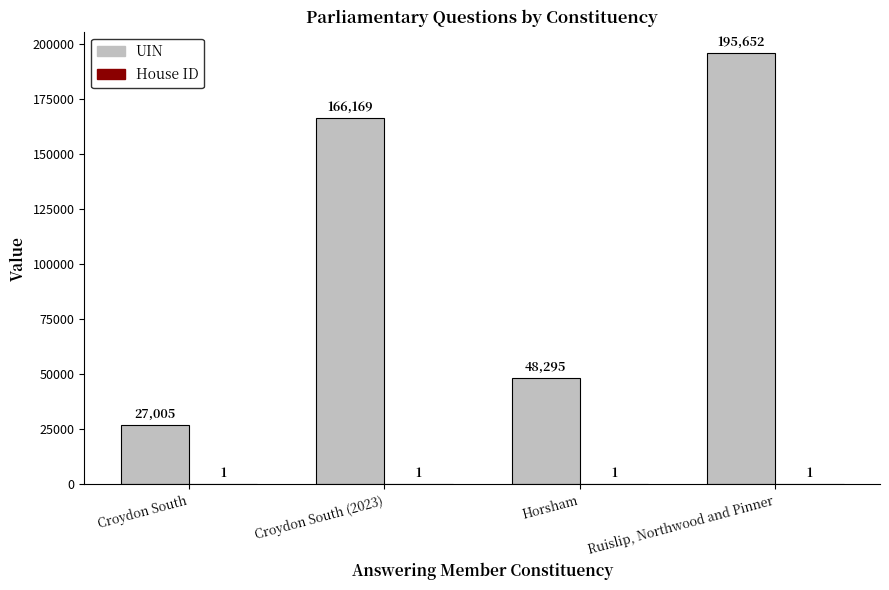

Are the bars horizontal?

No